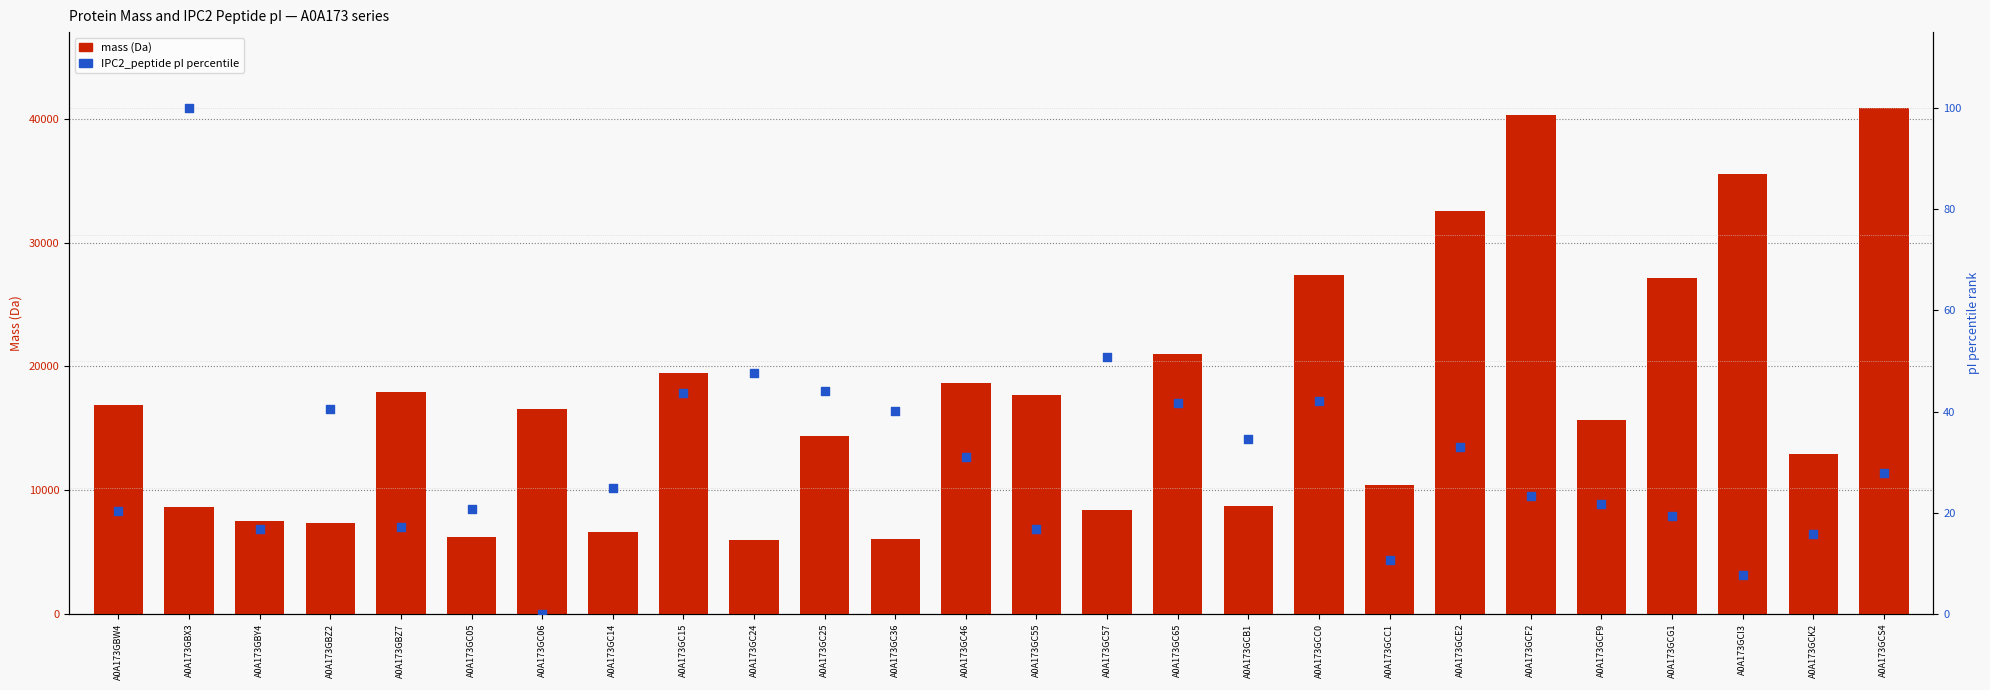

What is the total value across all series at A0A173GBX3?

8773.3